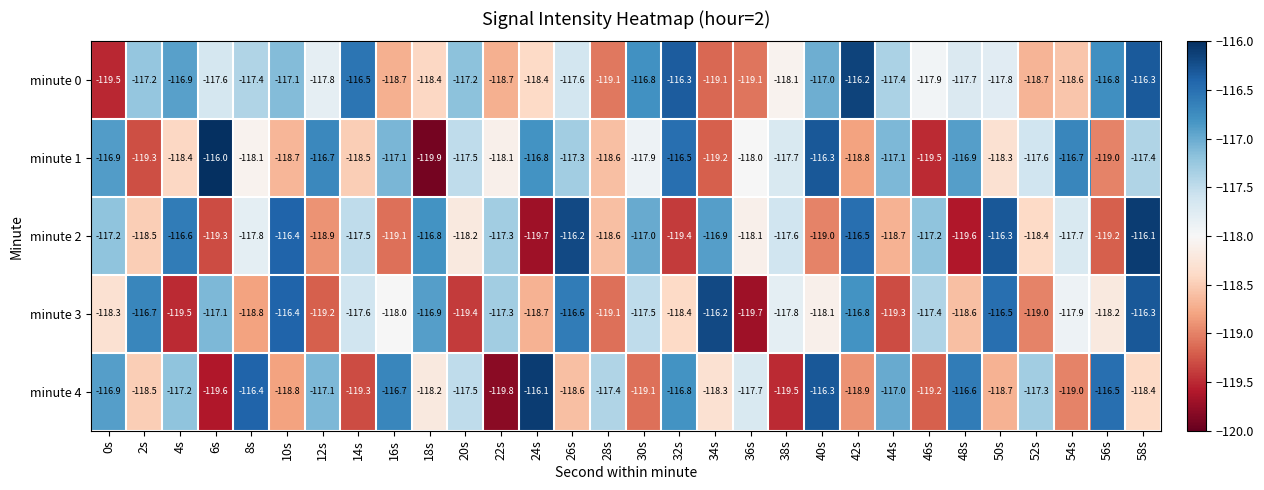

At how many categories does at least one series exceed -118?

30